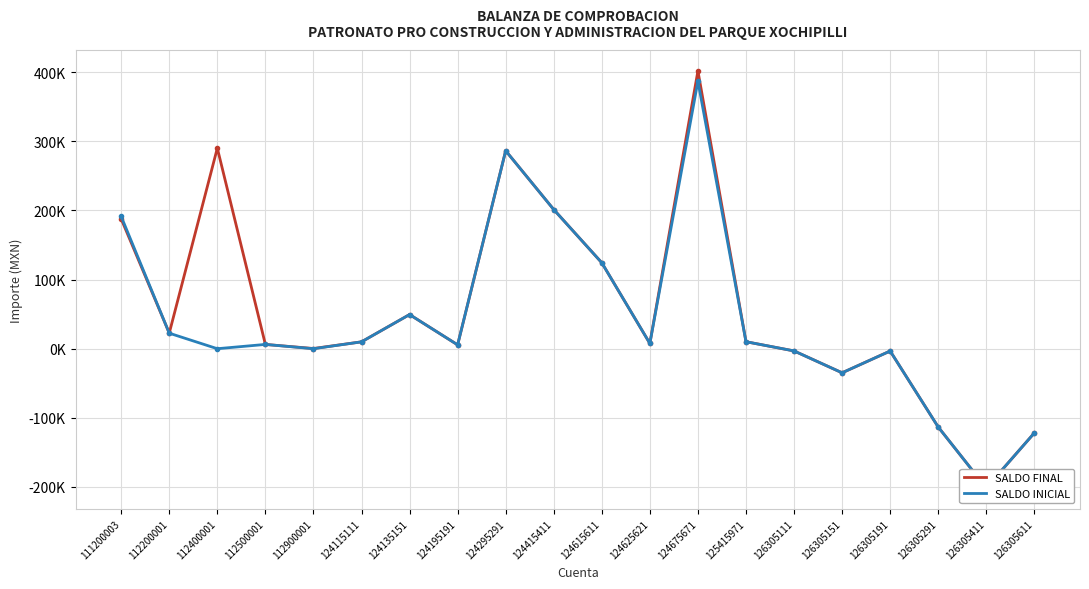

What is the value of the SALDO INICIAL point at the 20th from the left?

-121828.6